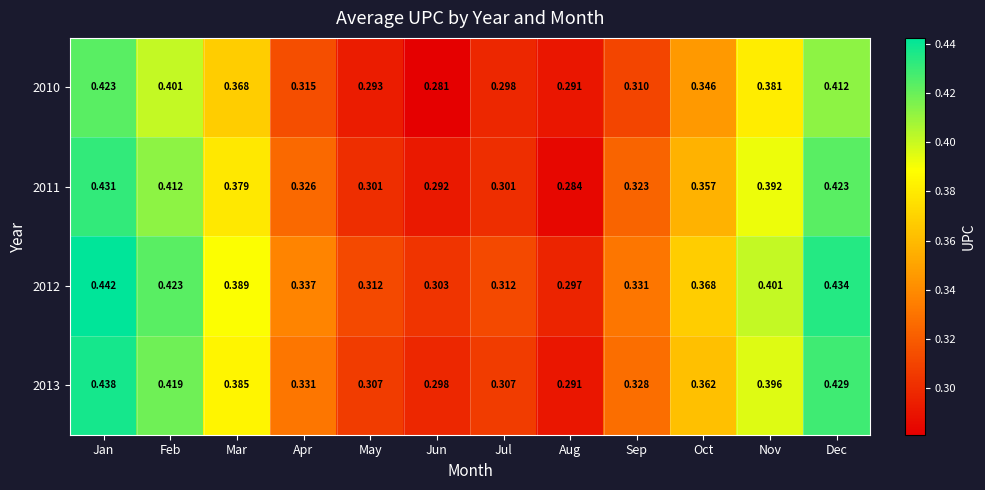

List the labels in order of 2010 value, largest first.

Jan, Dec, Feb, Nov, Mar, Oct, Apr, Sep, Jul, May, Aug, Jun